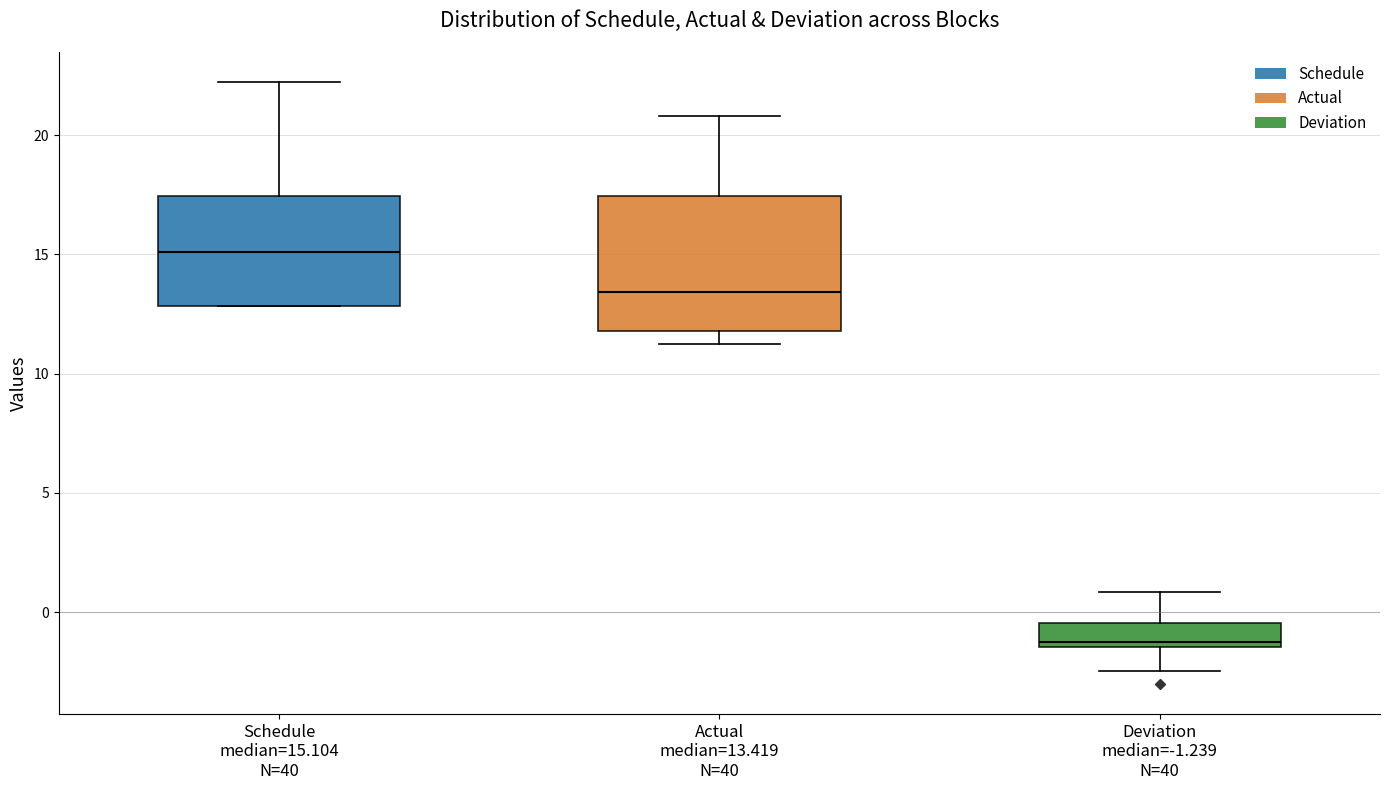

Where is the lower edge of the box for Deviation median=-1.239 N=40 on the y-axis? The values are not printed on the chart, so give them approximately, as read against the axis.

-1.5